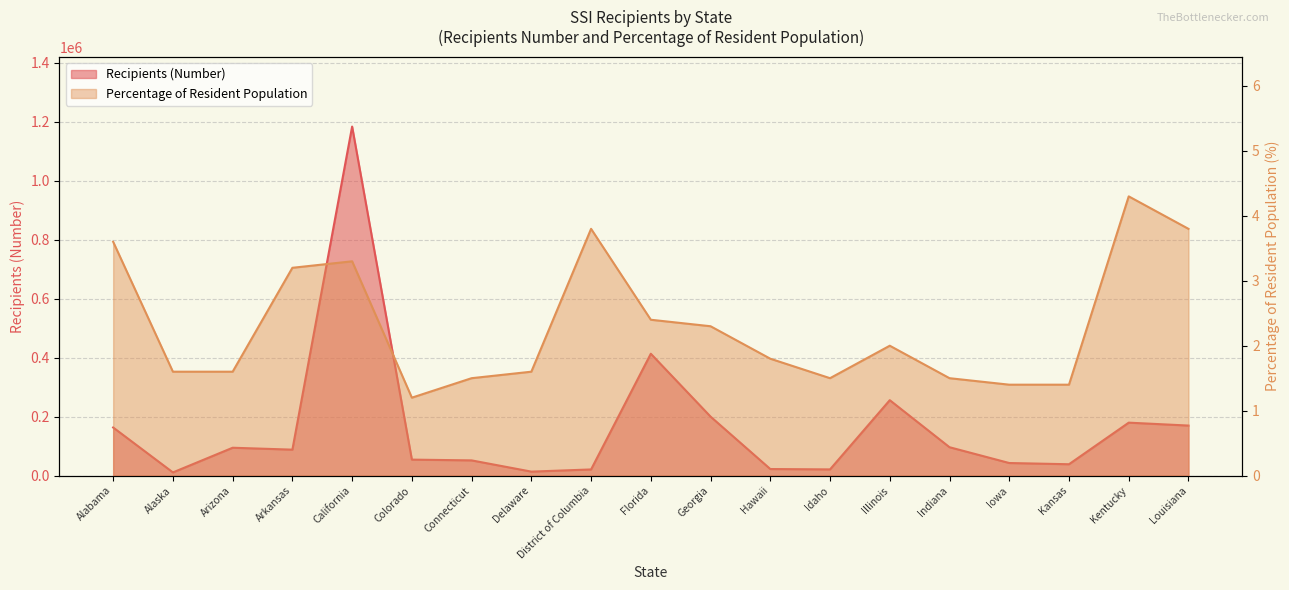

List the labels in order of Recipients (Number) value, largest first.

California, Florida, Illinois, Georgia, Kentucky, Louisiana, Alabama, Indiana, Arizona, Arkansas, Colorado, Connecticut, Iowa, Kansas, Hawaii, Idaho, District of Columbia, Delaware, Alaska